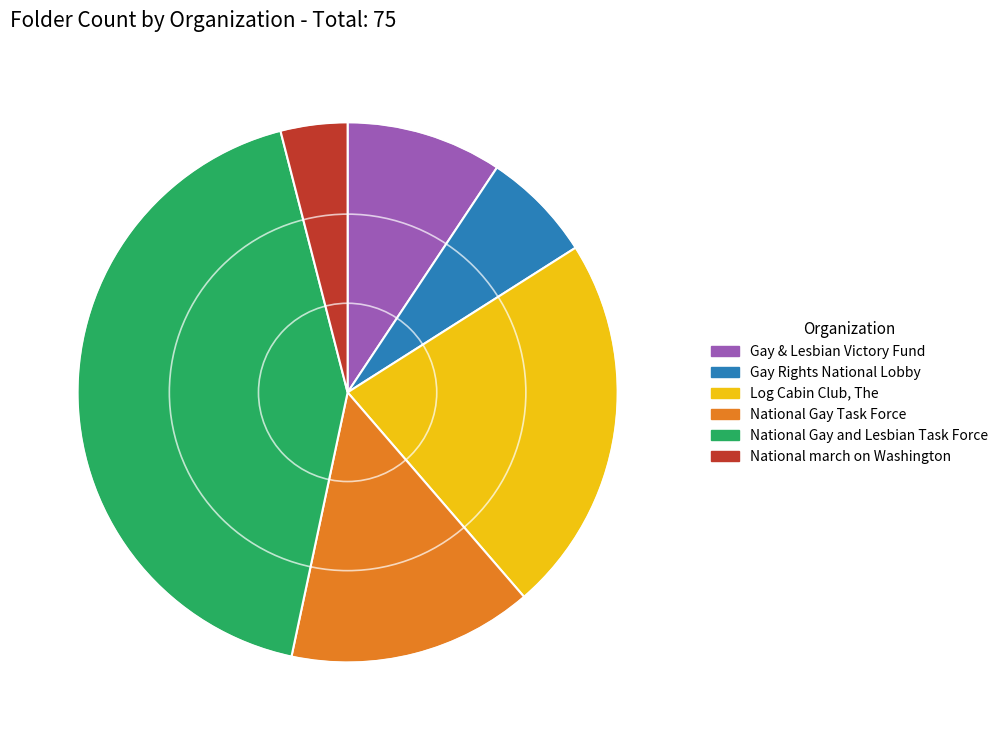

How many slices are in this pie chart?

6